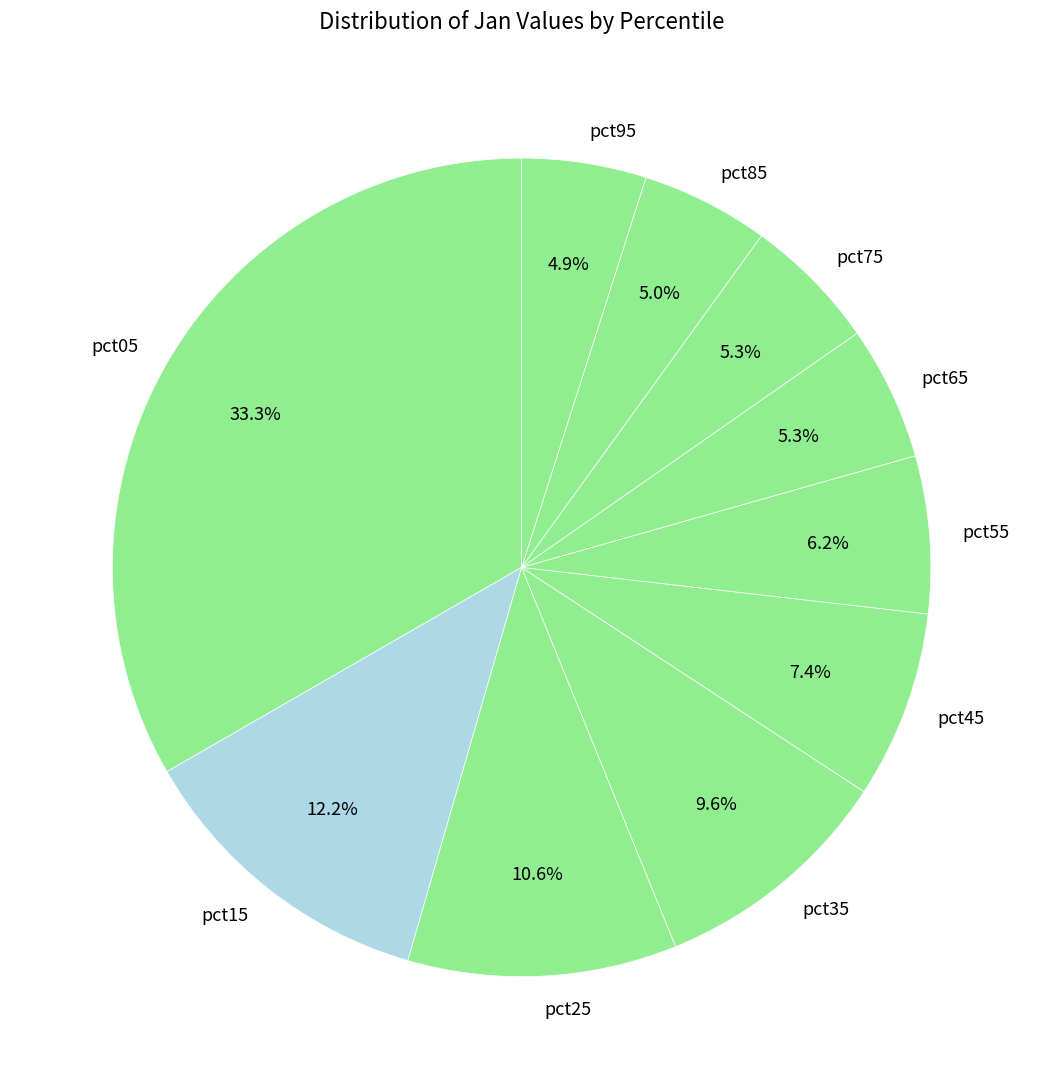

Is the sum of pct45 and pct35 greater than half?

No